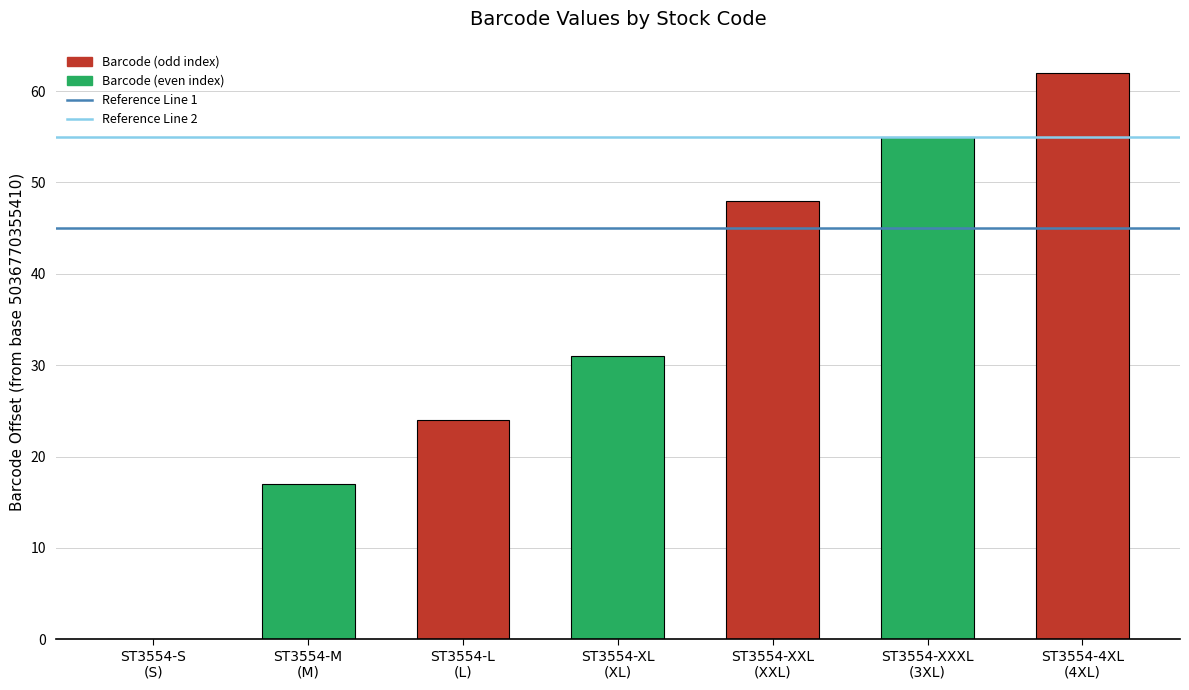

What is the sum of all values?

237